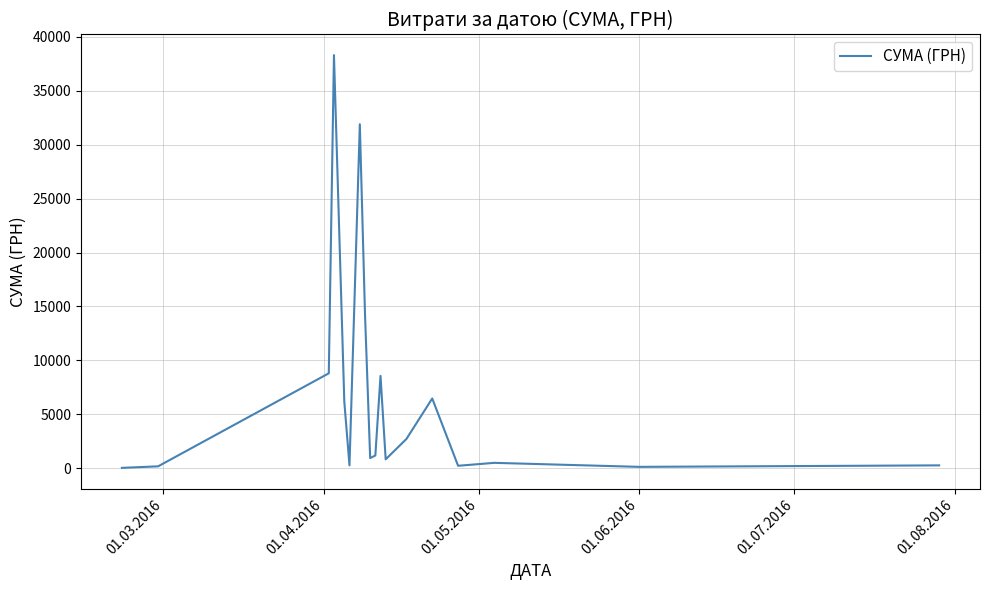

What is the minimum value shown in the chart?

38.5